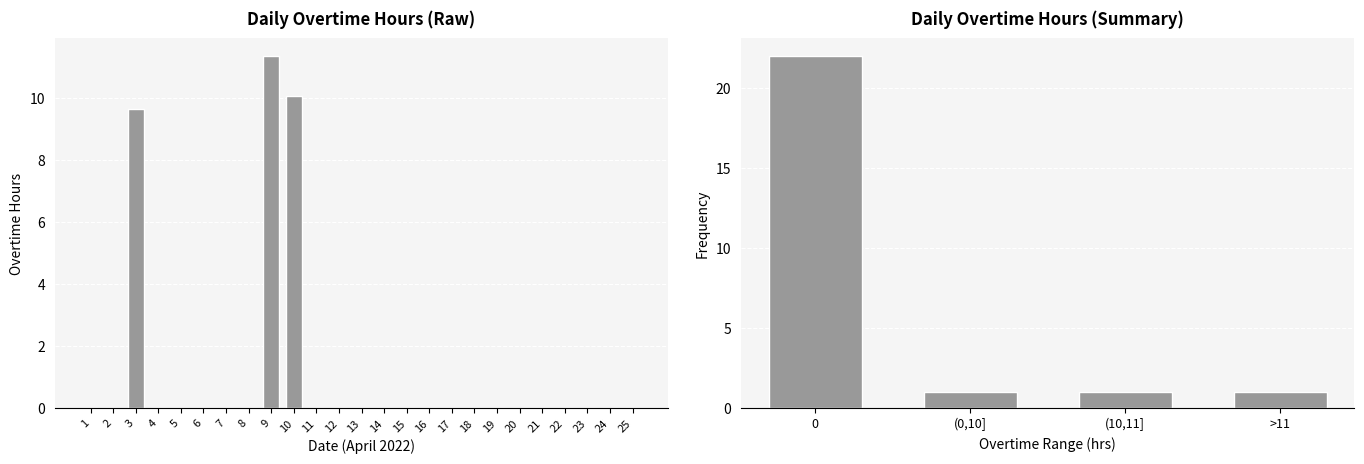

The chart shows a value of 0.0 at 23. True or false?

True